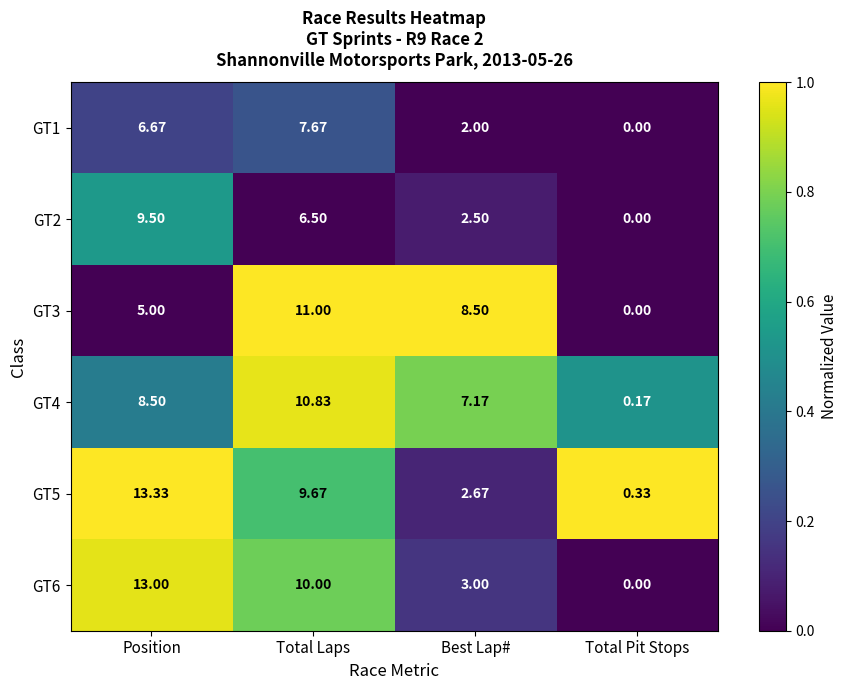

List the labels in order of GT4 value, largest first.

Total Laps, Position, Best Lap#, Total Pit Stops